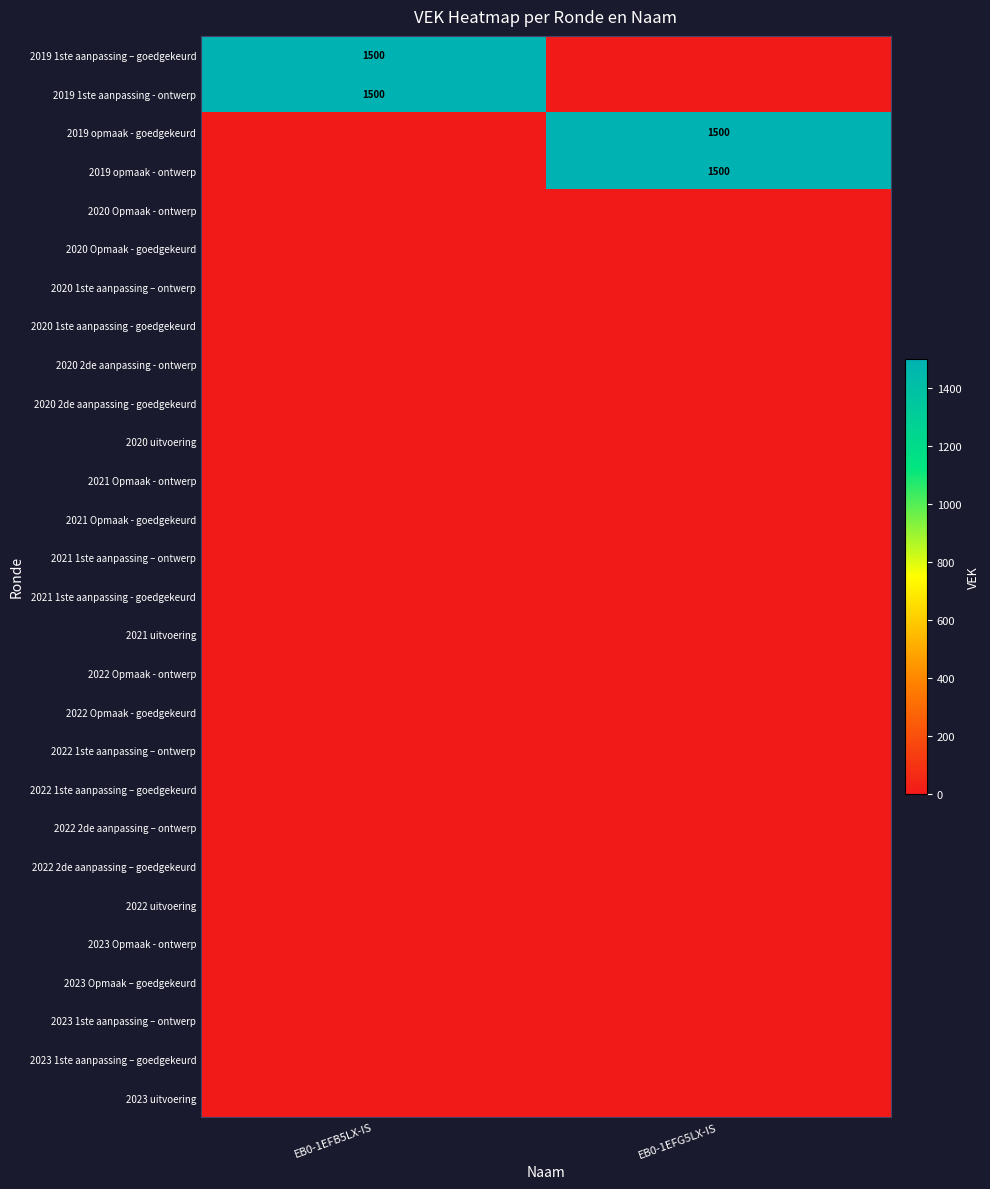

Between EB0-1EFB5LX-IS and EB0-1EFG5LX-IS, which is larger?

EB0-1EFB5LX-IS